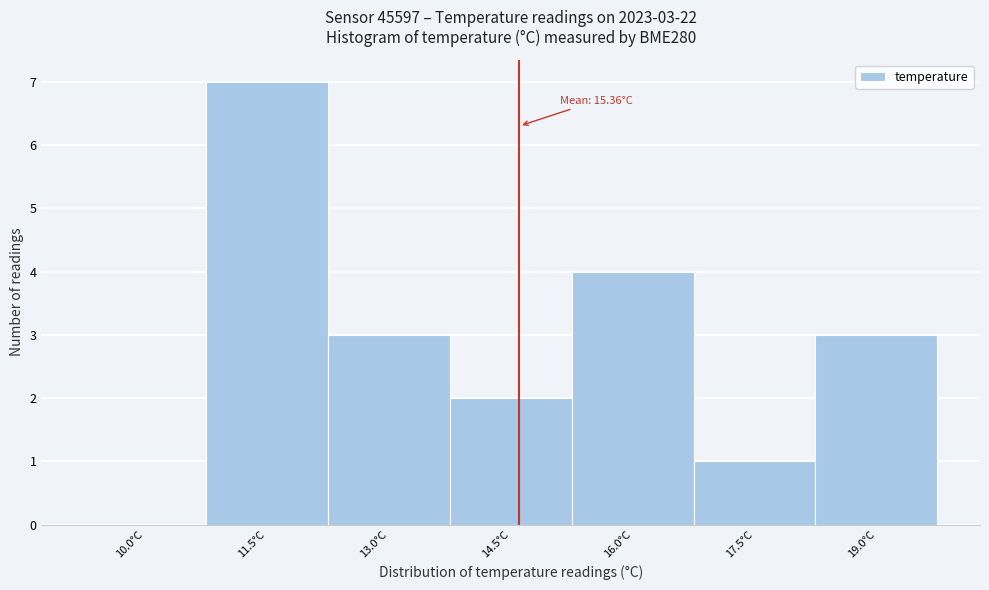

Reading right to left, extract all data points from this chart.

19.0°C=3	17.5°C=1	16.0°C=4	14.5°C=2	13.0°C=3	11.5°C=7	10.0°C=0